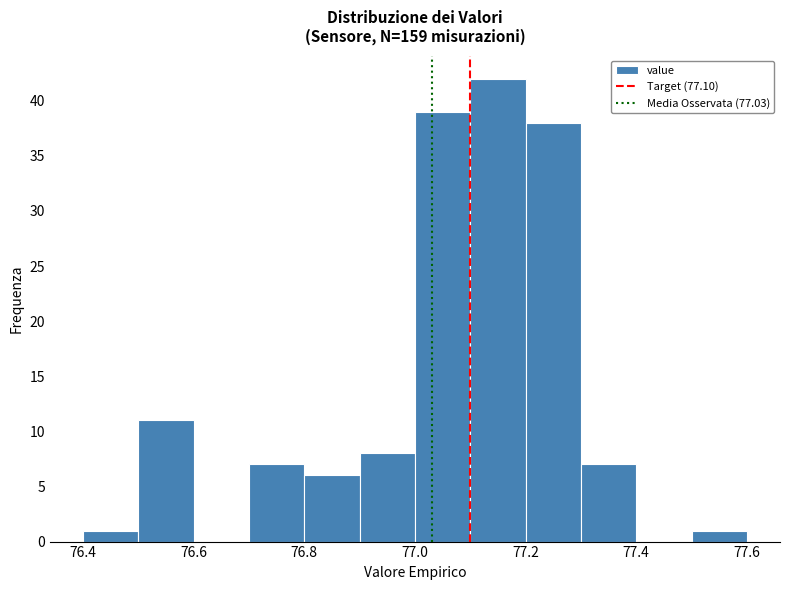

Reading left to right, list every bar in this chart as the range it spans on the x-axis followed by its height. The values are not printed on the chart, so give them approximately, as read against the axis.

76.4 to 76.5: 1
76.5 to 76.6: 11
76.6 to 76.7: 0
76.7 to 76.8: 7
76.8 to 76.9: 6
76.9 to 77.0: 8
77.0 to 77.1: 39
77.1 to 77.2: 42
77.2 to 77.3: 38
77.3 to 77.4: 7
77.4 to 77.5: 0
77.5 to 77.6: 1